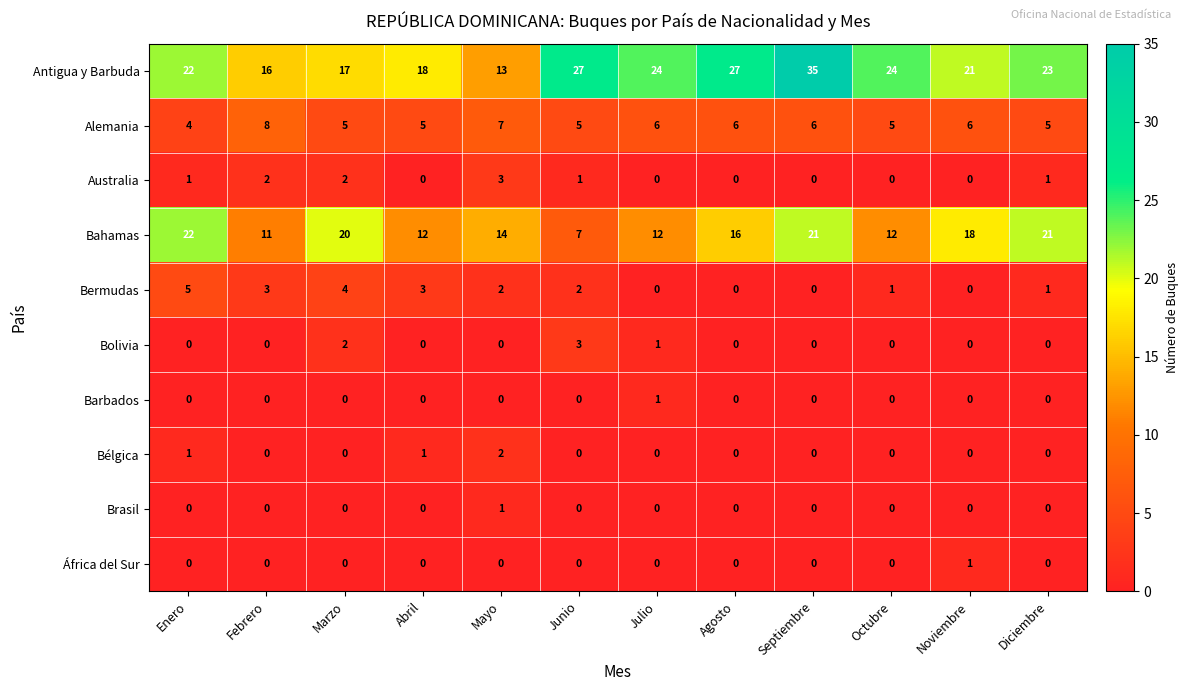

Is it true that Bahamas equals 14 at Mayo?

True